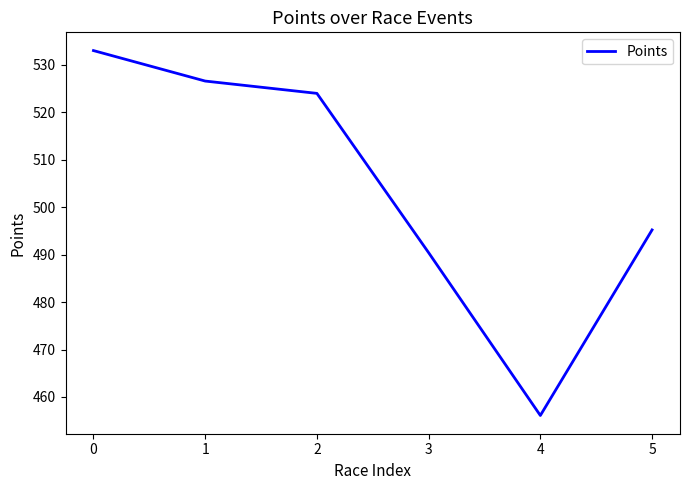

At which label is the value closest to 494?

5